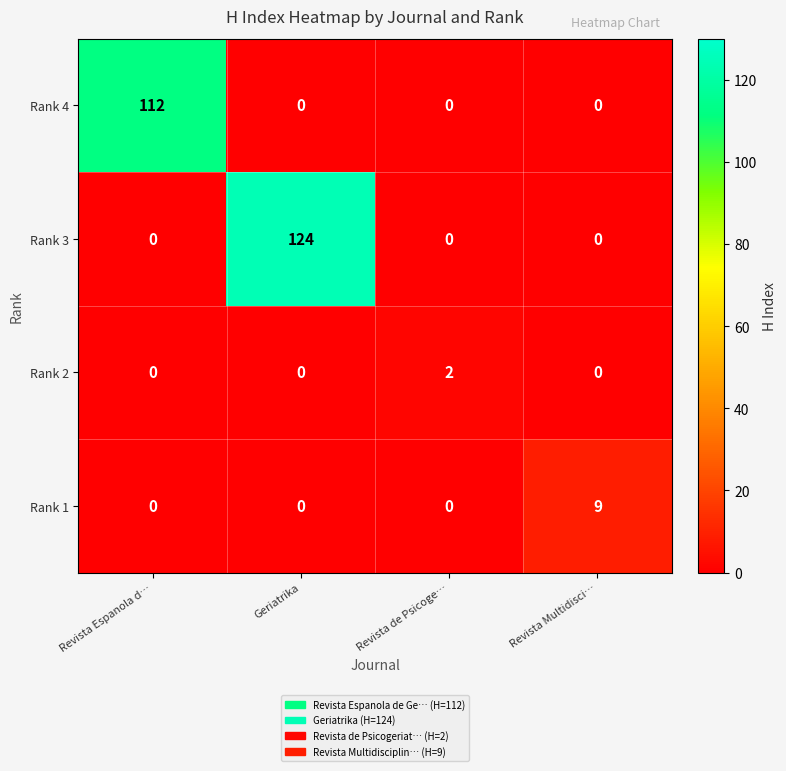

True or false: Rank 3 has a value of -70 at Revista de Psicoge….

False